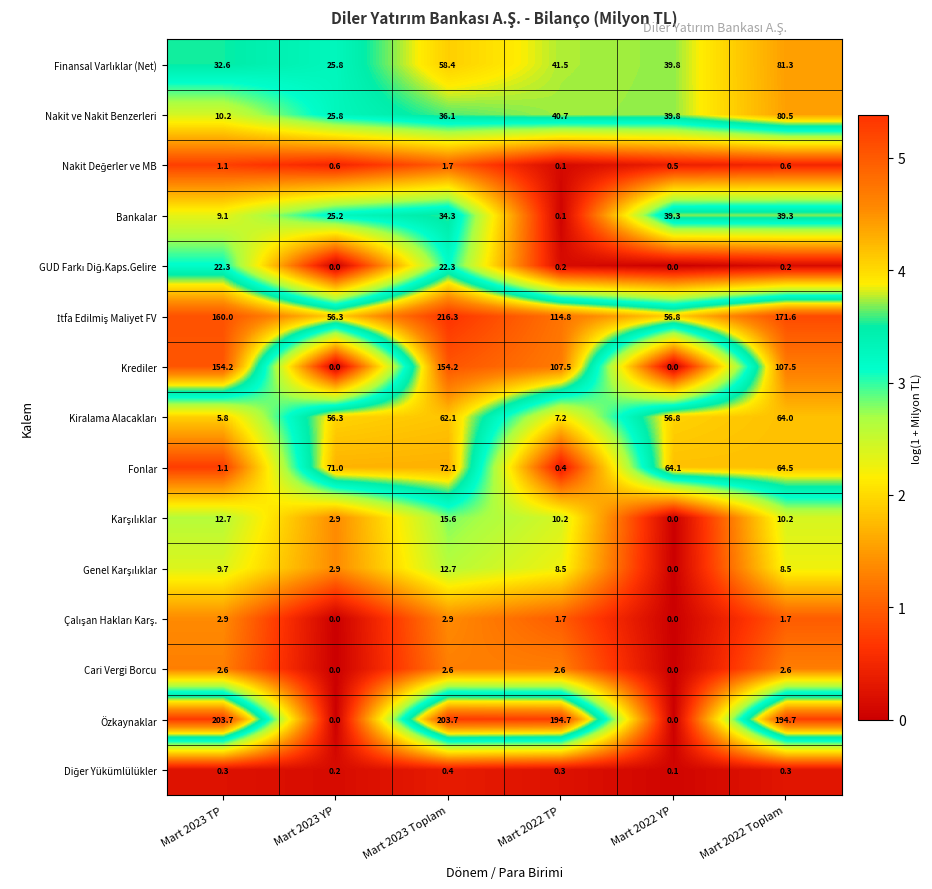

Which series has the largest total across all categories?

Özkaynaklar